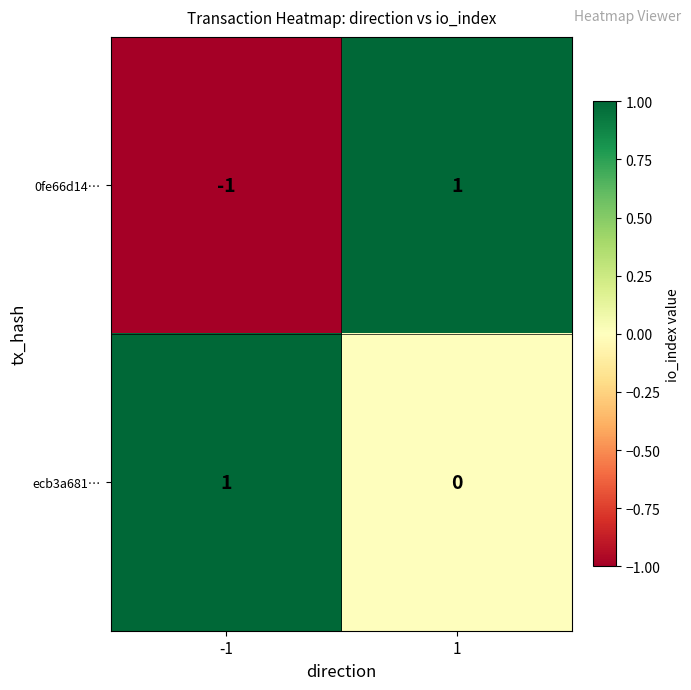

Count the number of data series in this chart.

2